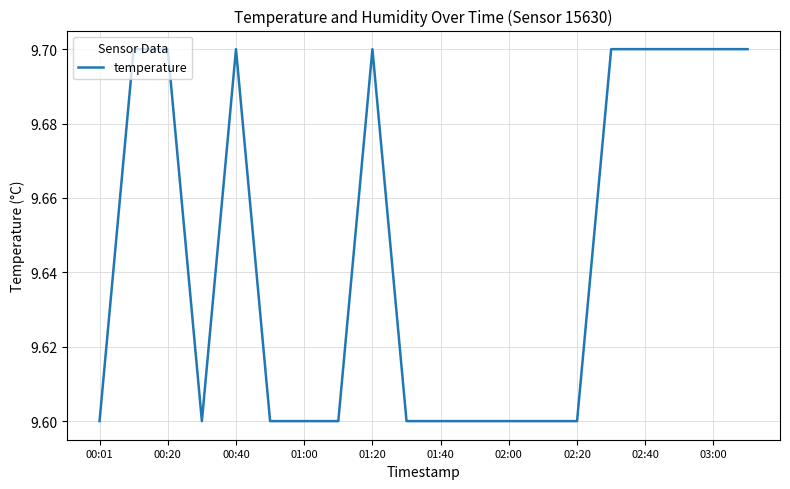

What is the average value?

9.6